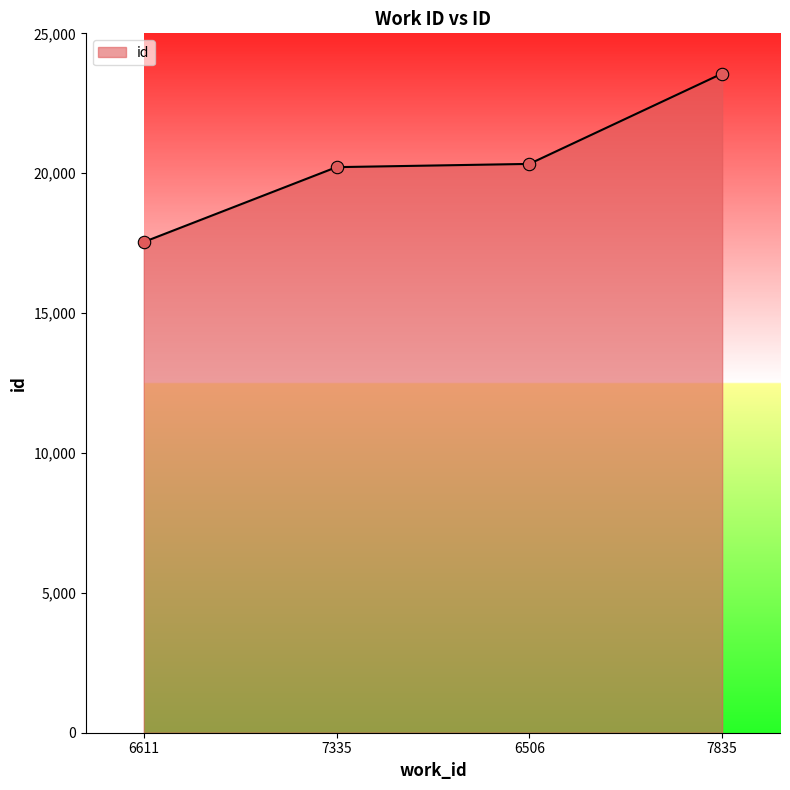

Which has a higher value, 6506 or 7835?

7835